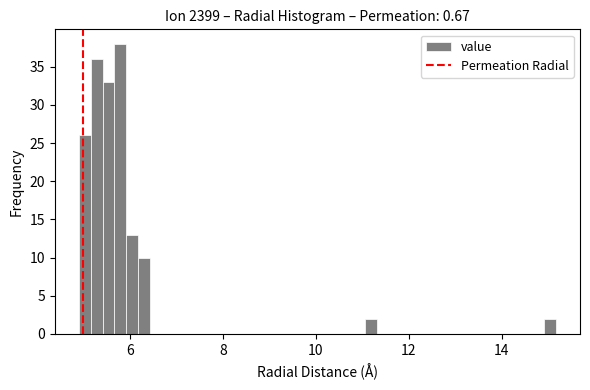

Around what value on the x-axis is the tallest bar? Give the approximate position of its centre, as read against the axis.

5.8